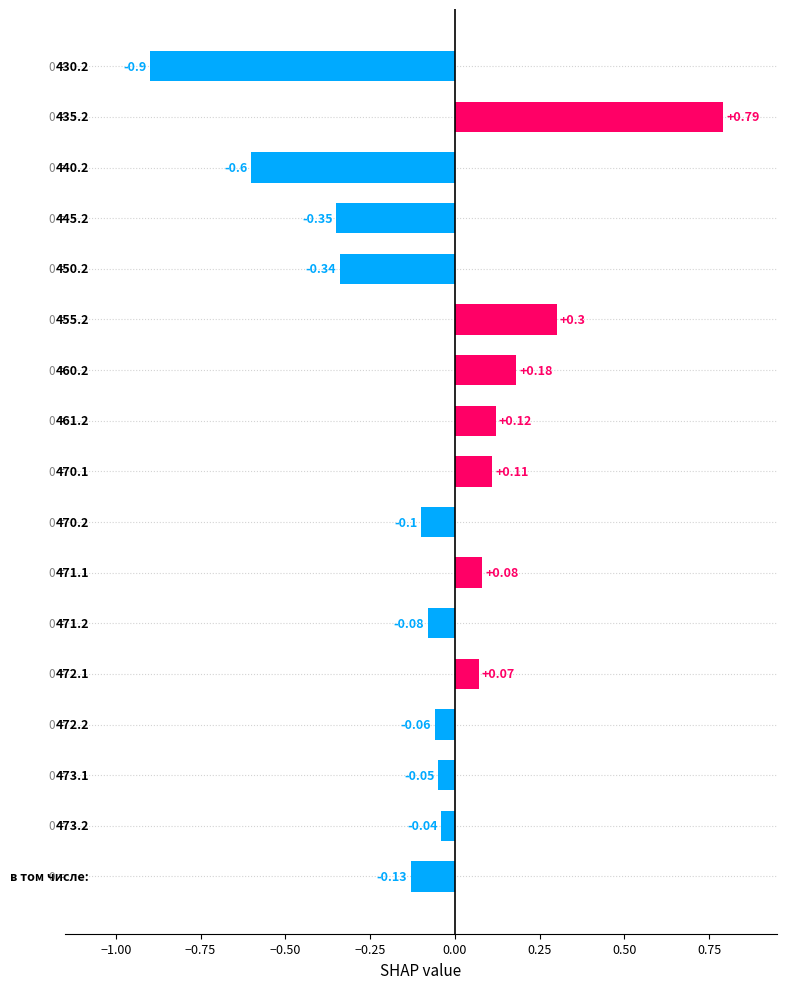

What is the difference between the maximum and minimum values?

1.7